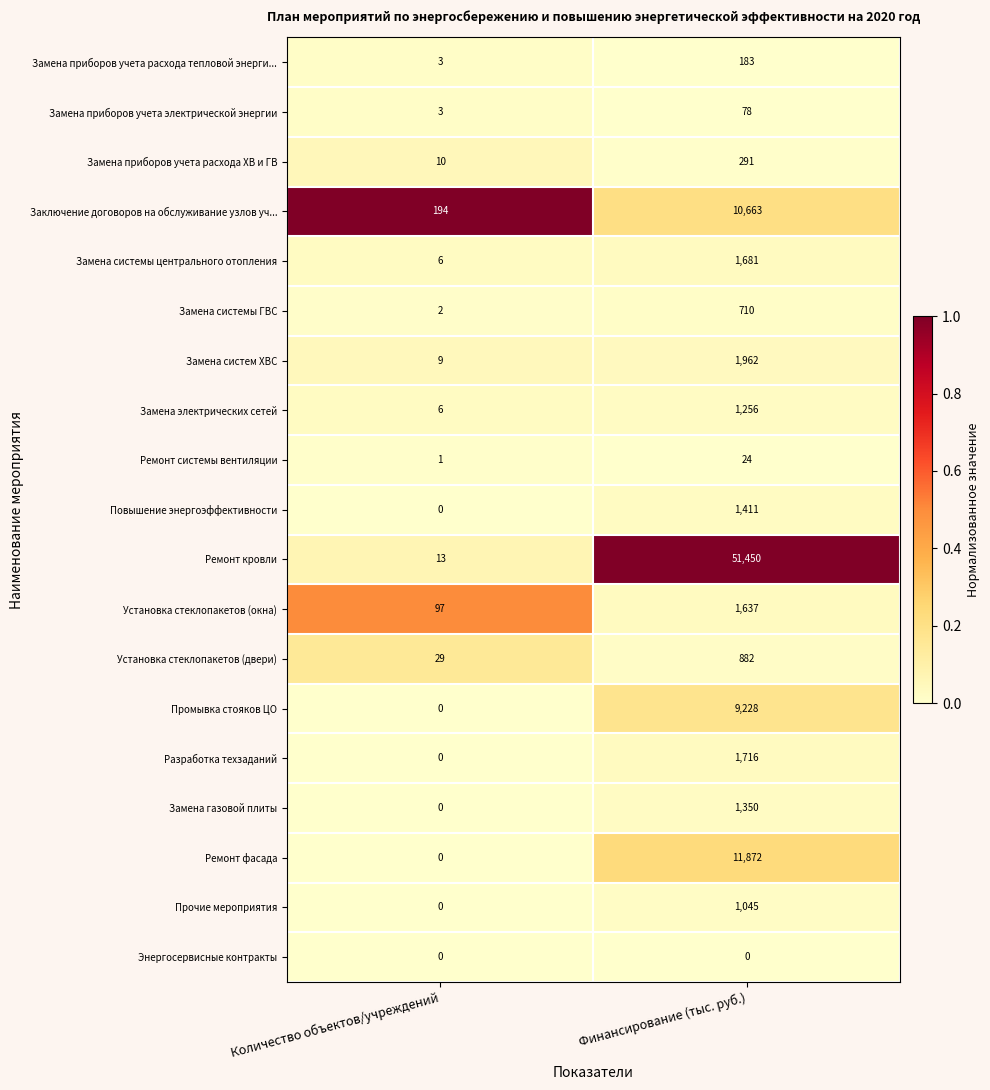

Between Количество объектов/учреждений and Финансирование (тыс. руб.), which series saw the biggest shift?

Ремонт кровли